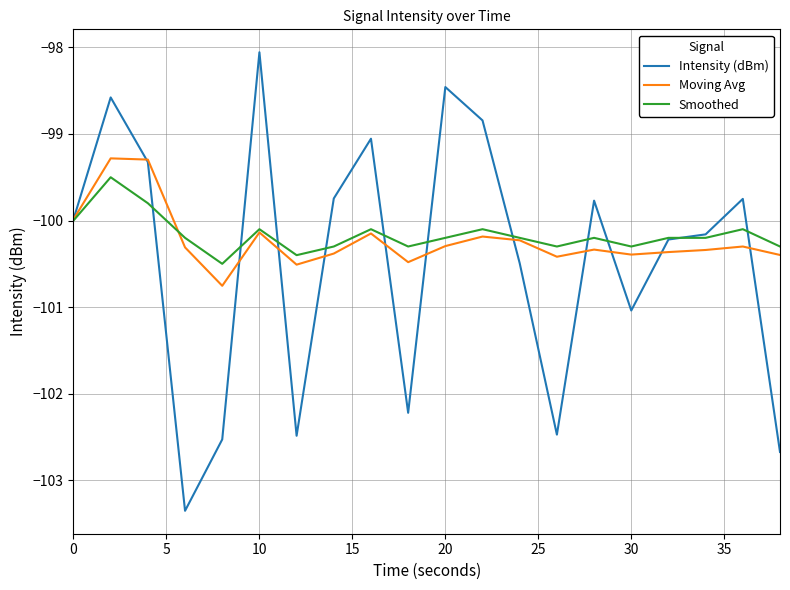

What is the maximum value shown in the chart?

-98.1